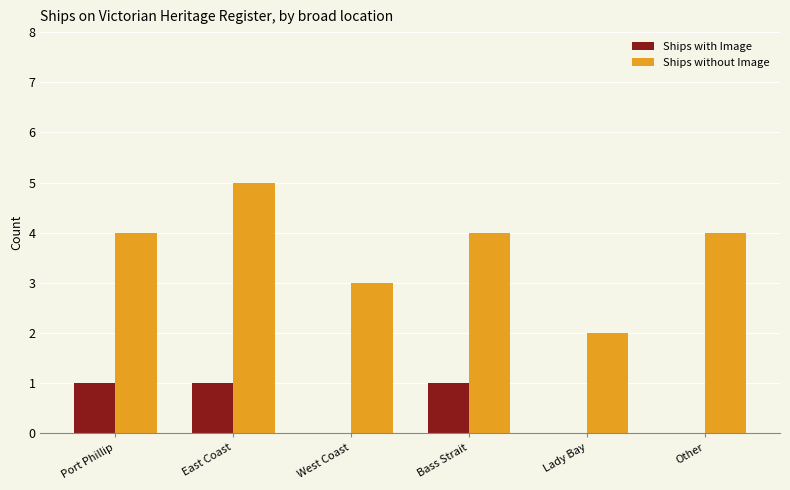

Is the value of Ships with Image at Other greater than the value of Ships without Image at Port Phillip?

No